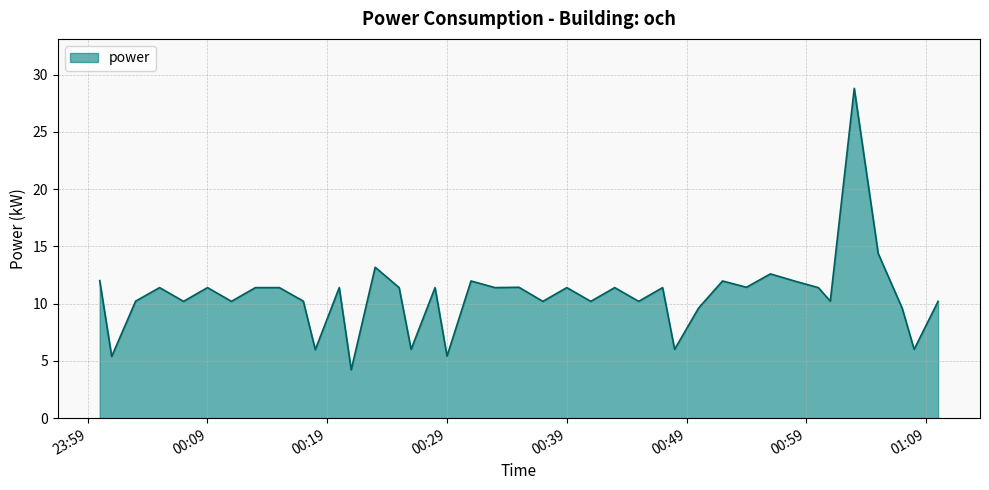

What is the difference between the maximum and minimum values?

24.6